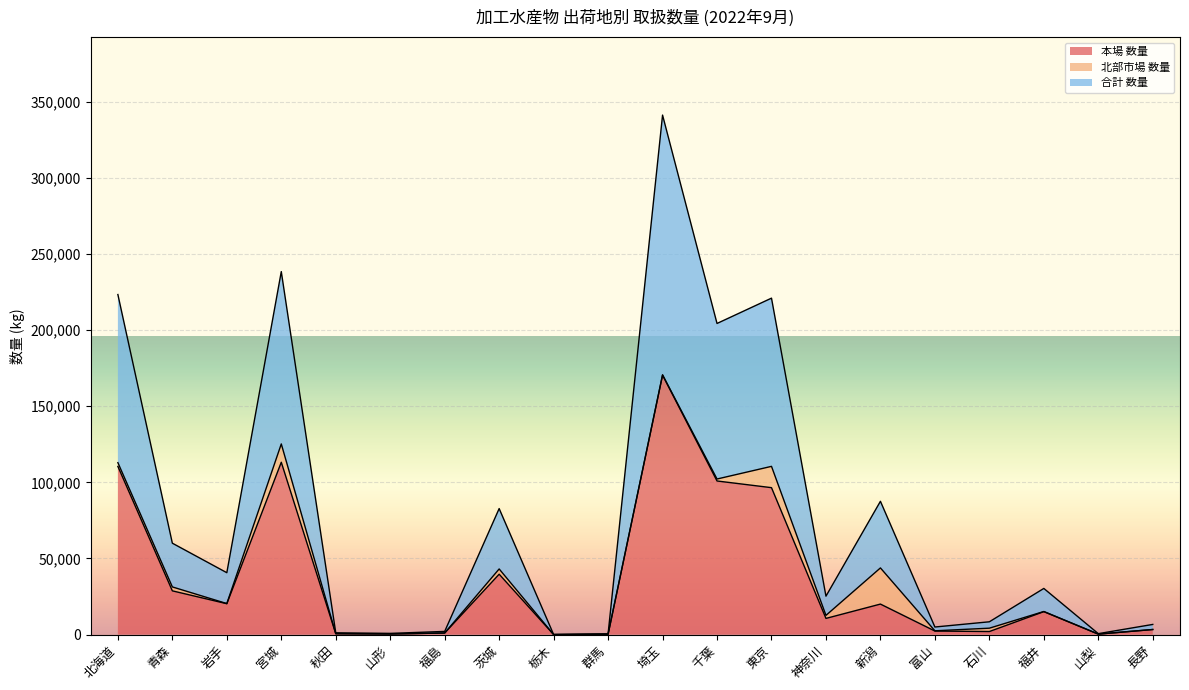

True or false: 本場 数量 and 合計 数量 intersect in this chart.

False